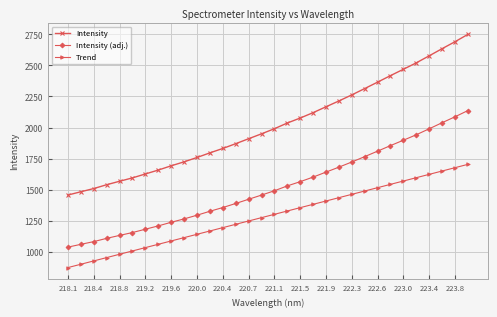

What is the maximum value for Trend?

1704.2